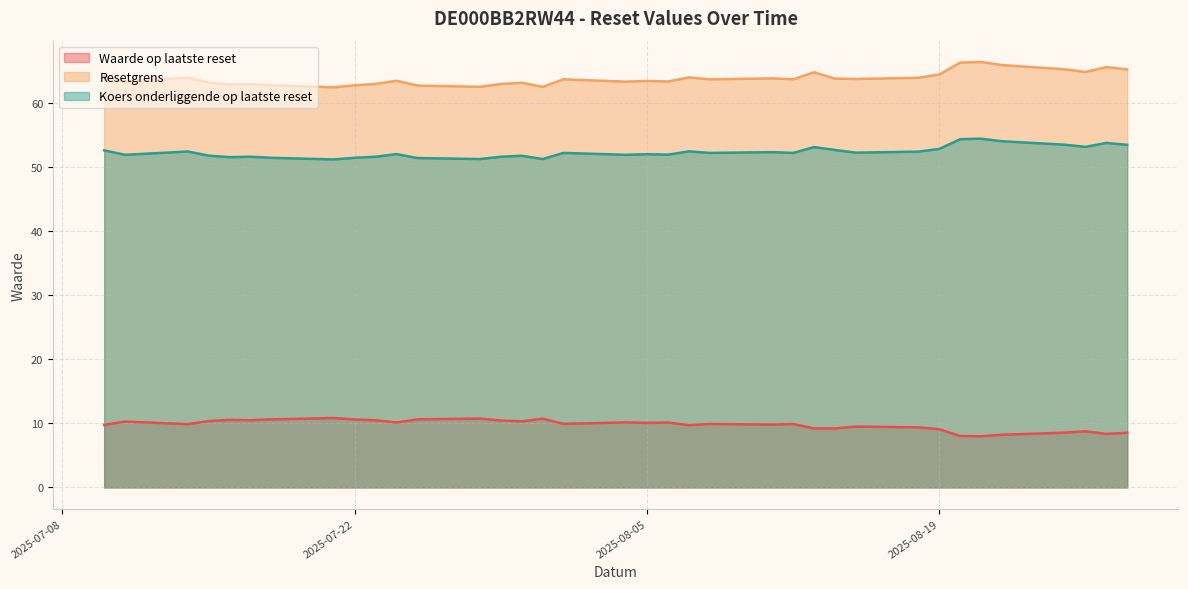

The value of Koers onderliggende op laatste reset at 2025-08-22 is 21.3. True or false?

False